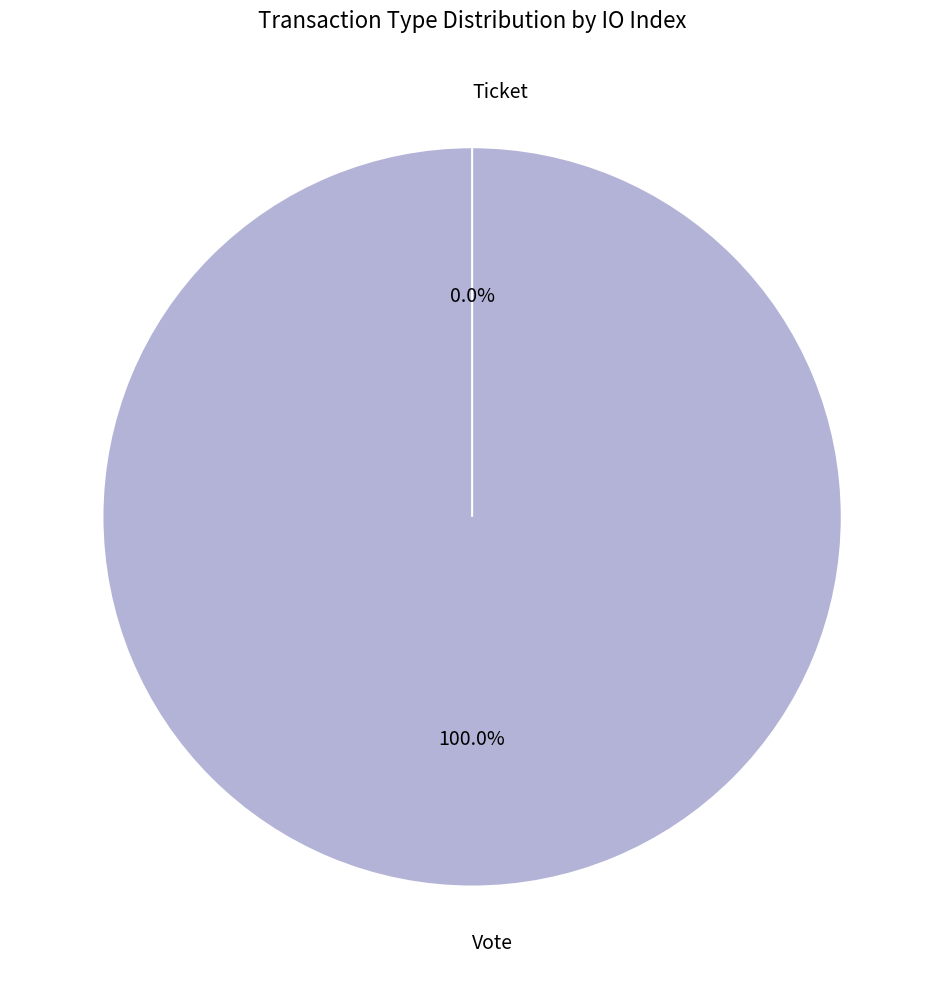

How many segments does this pie chart have?

2